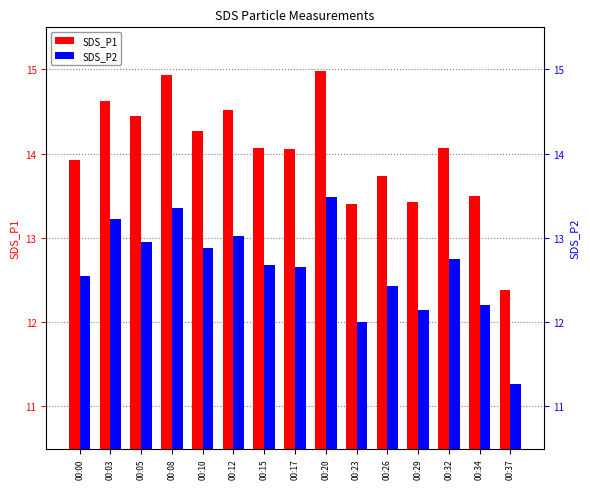

At how many categories does at least one series exceed 14?

9